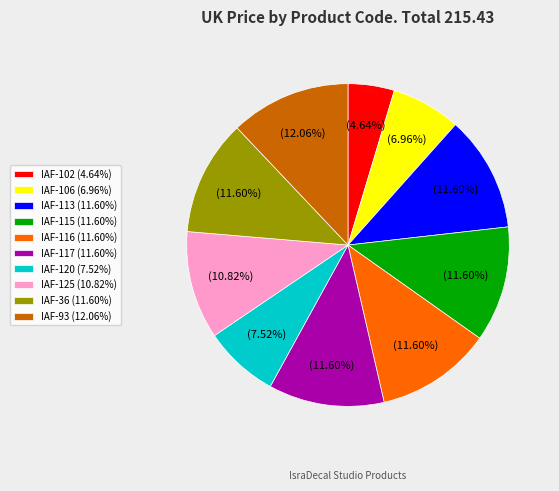

Combined, what portion of the pie is IAF-93 and IAF-102?

16.7%